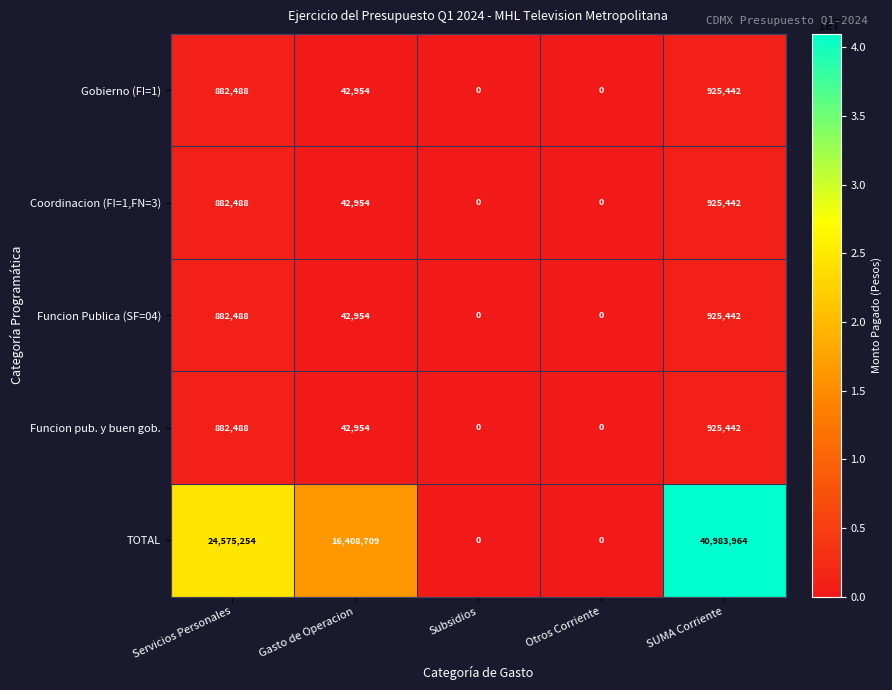

Reading left to right, what are all the values shown in this chart?

Gobierno (FI=1): Servicios Personales=882488	Gasto de Operacion=42954	Subsidios=0	Otros Corriente=0	SUMA Corriente=925442
Coordinacion (FI=1,FN=3): Servicios Personales=882488	Gasto de Operacion=42954	Subsidios=0	Otros Corriente=0	SUMA Corriente=925442
Funcion Publica (SF=04): Servicios Personales=882488	Gasto de Operacion=42954	Subsidios=0	Otros Corriente=0	SUMA Corriente=925442
Funcion pub. y buen gob.: Servicios Personales=882488	Gasto de Operacion=42954	Subsidios=0	Otros Corriente=0	SUMA Corriente=925442
TOTAL: Servicios Personales=24575254	Gasto de Operacion=16408709	Subsidios=0	Otros Corriente=0	SUMA Corriente=40983964